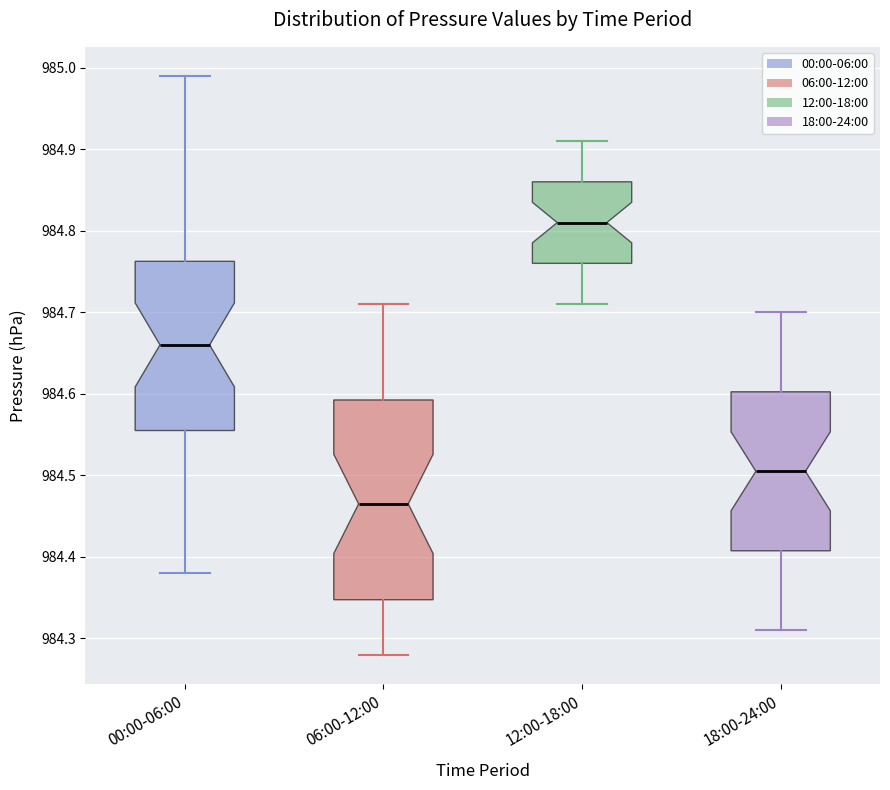

Comparing the boxes themselves (not the whiskers), which one is the tallest?

06:00-12:00